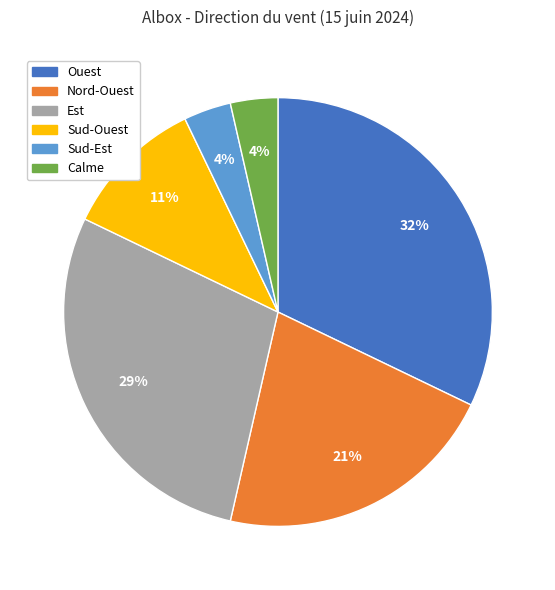

How many slices are in this pie chart?

6